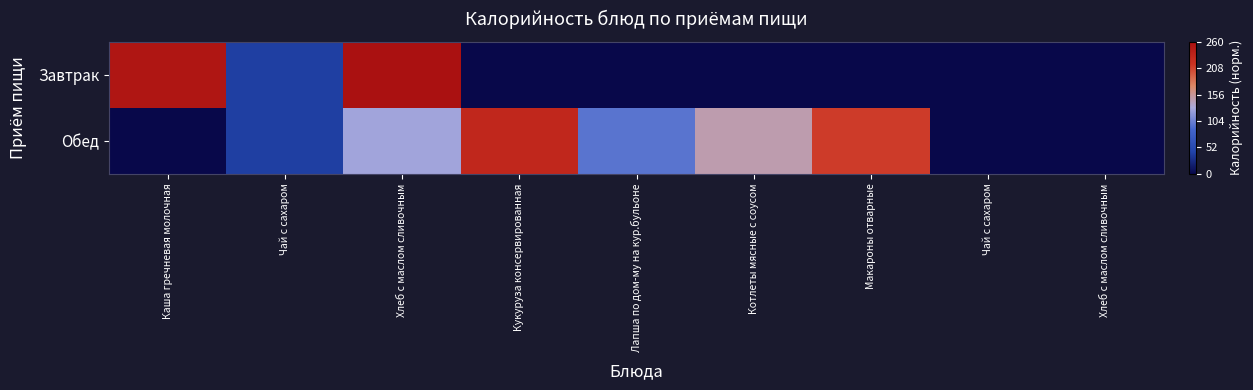

At Лапша по дом-му на кур.бульоне, list the series in order from largest to smallest.

Обед, Завтрак